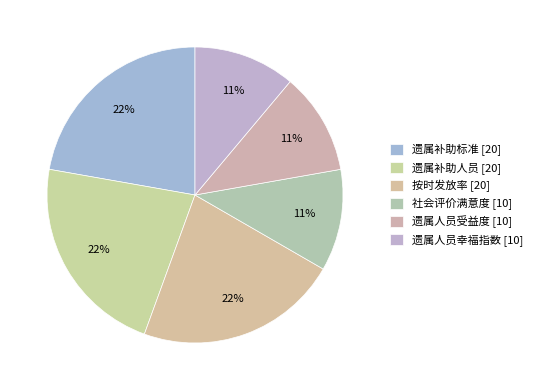

Count the number of slices in the pie.

6